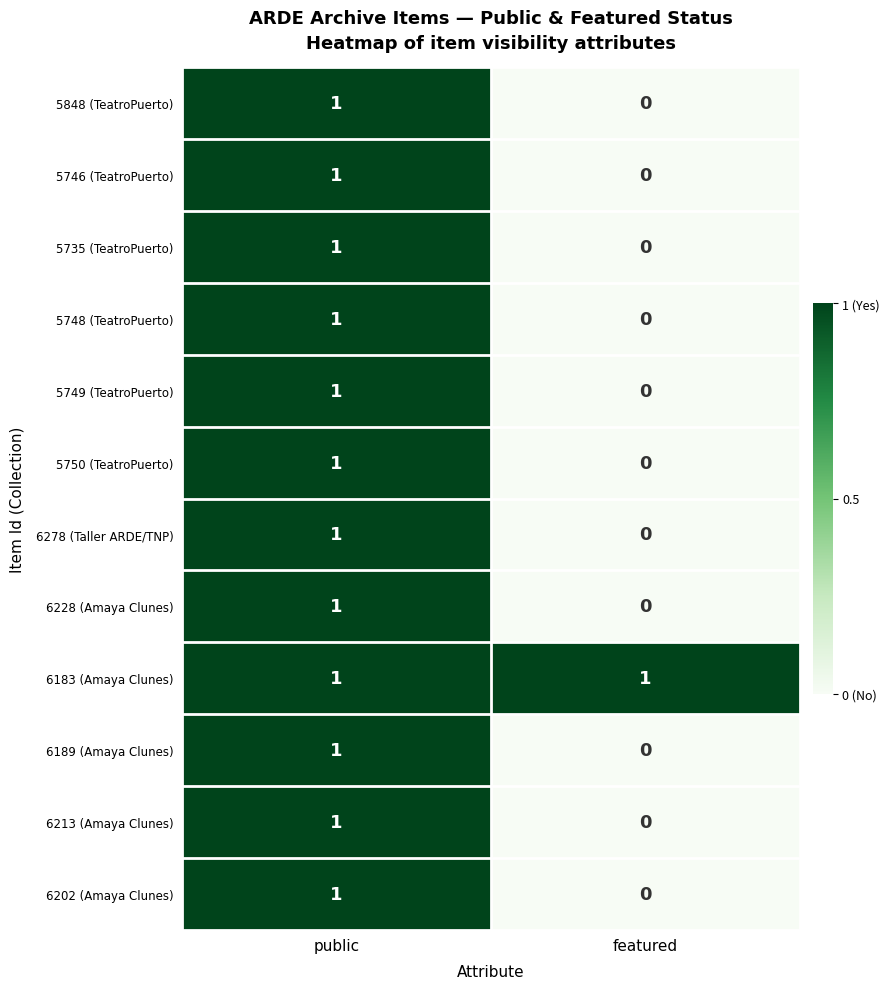

Where is 5748 (TeatroPuerto) nearest to the value 0?

featured